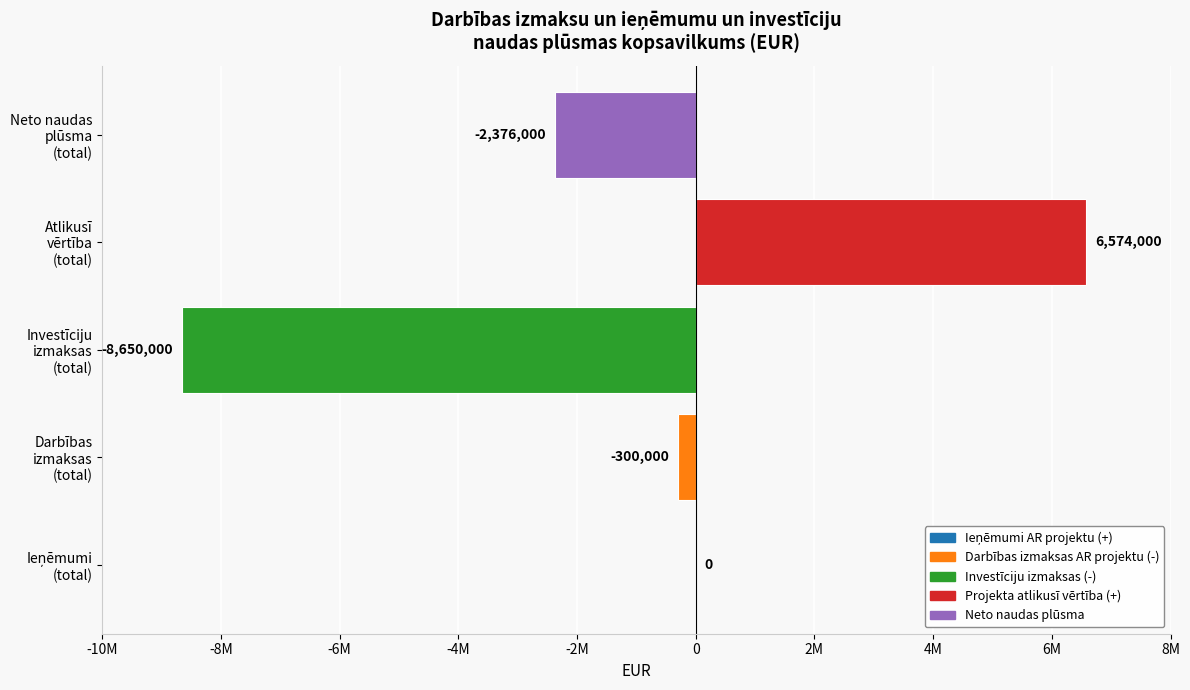

Does the chart contain stacked bars?

No